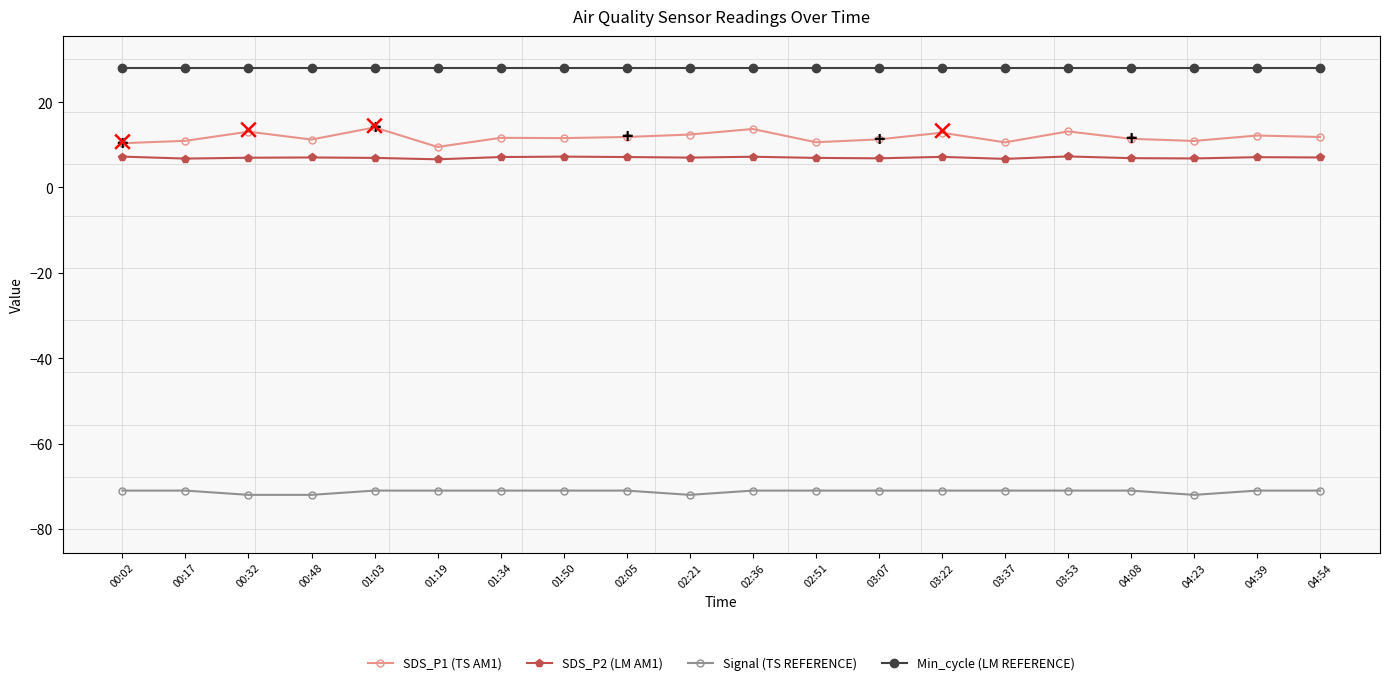

How many distinct data groups are displayed?

4